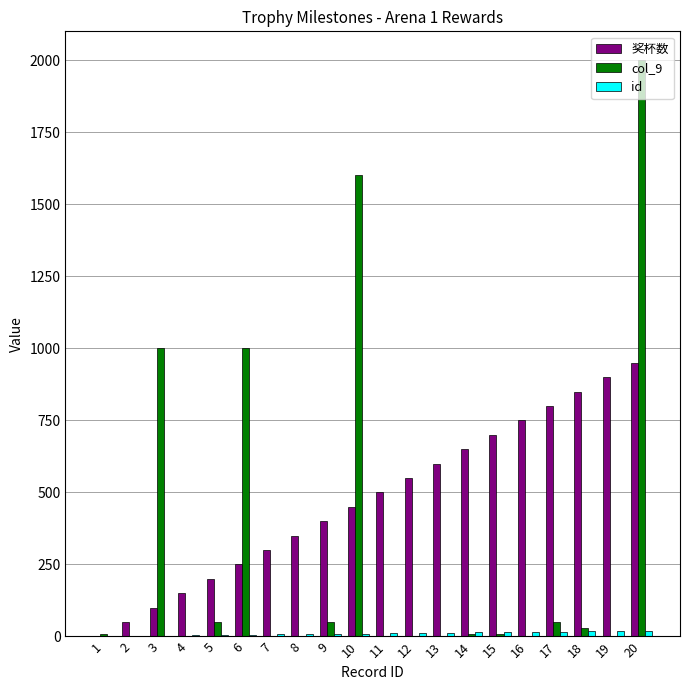

What is the greatest value displayed?

2000